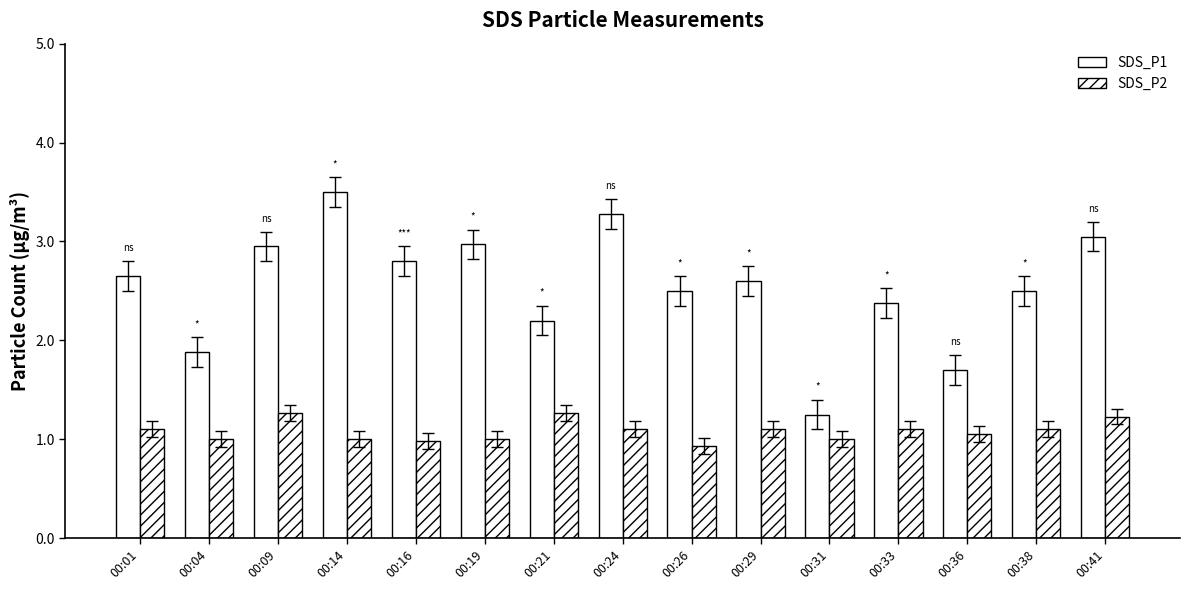

What is the average value of the SDS_P1 series?

2.5